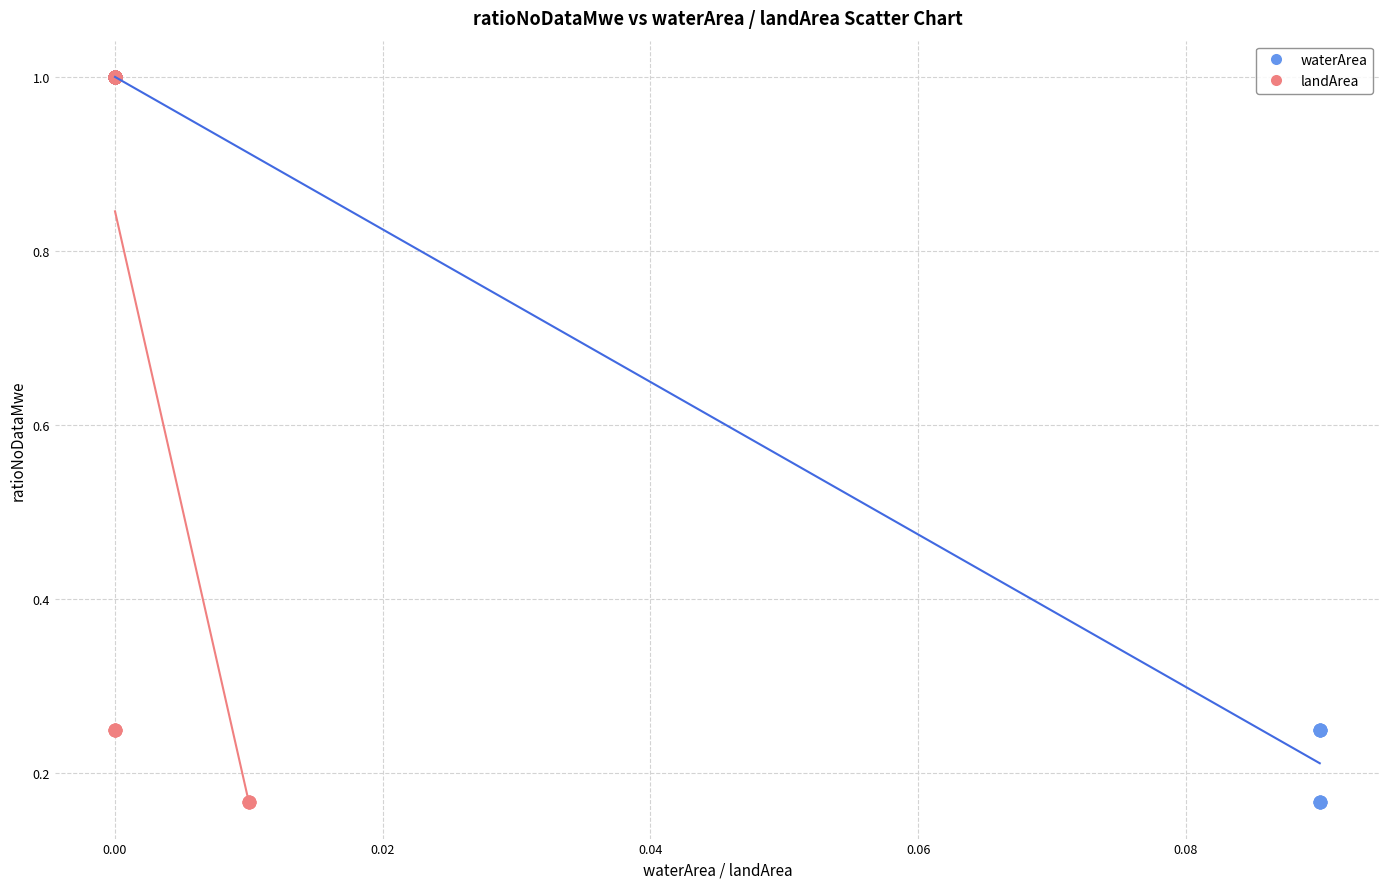

What are all the series names shown in the legend?

waterArea, landArea